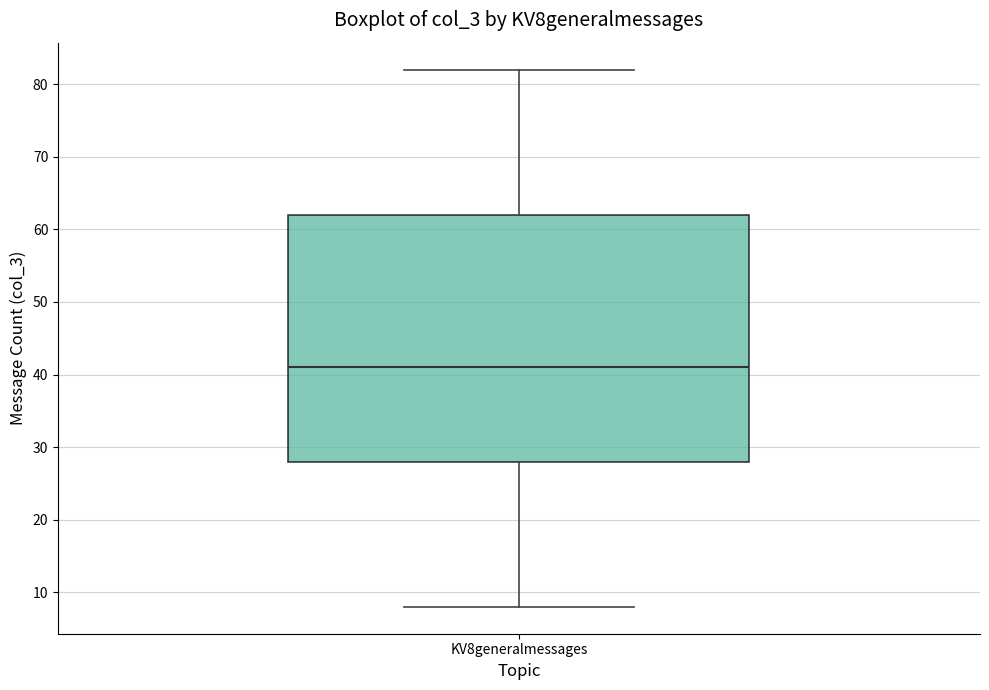

Where is the lower edge of the box for KV8generalmessages on the y-axis? The values are not printed on the chart, so give them approximately, as read against the axis.

28